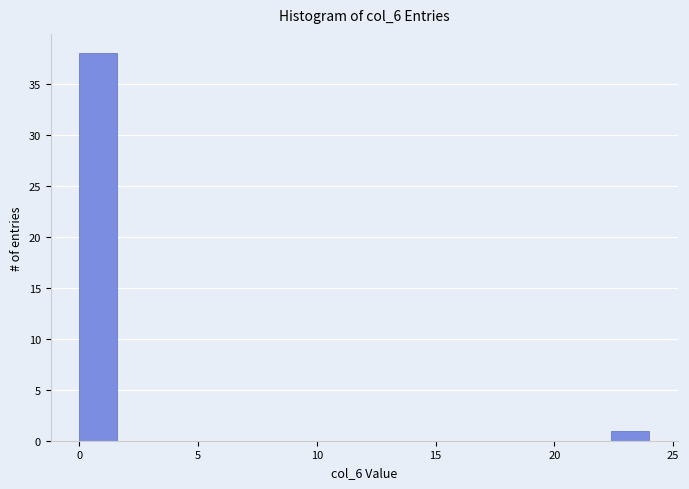

Around what value on the x-axis is the tallest bar? Give the approximate position of its centre, as read against the axis.

1.0